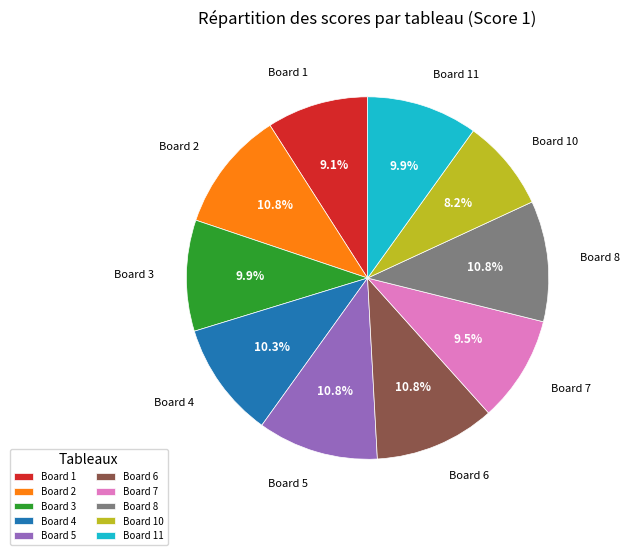

To the nearest percent, what portion does Board 1 represent?

9%